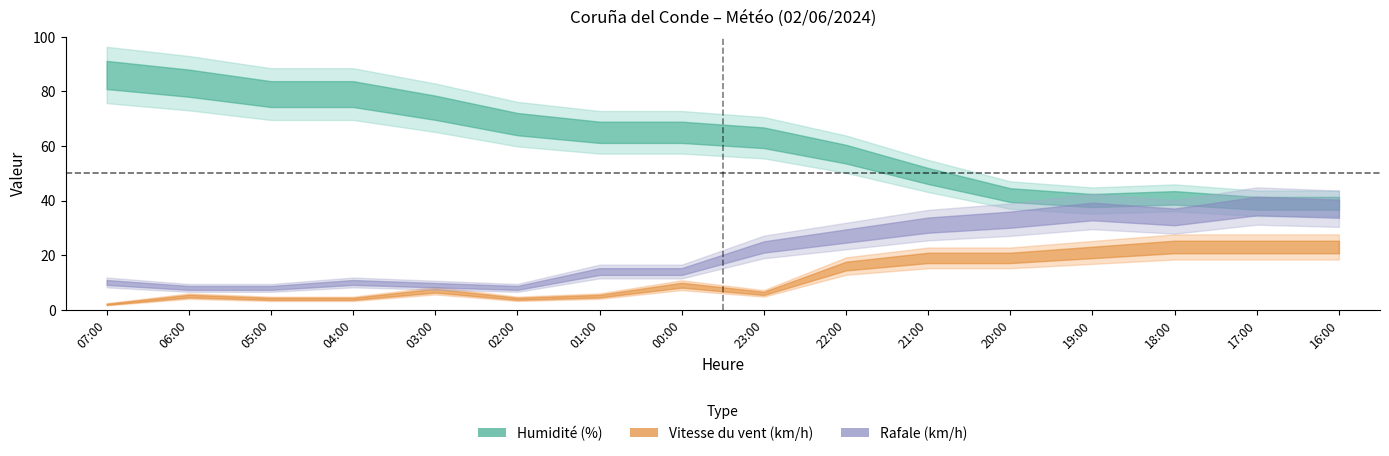

True or false: Rafale (km/h) and Humidité (%) intersect in this chart.

False